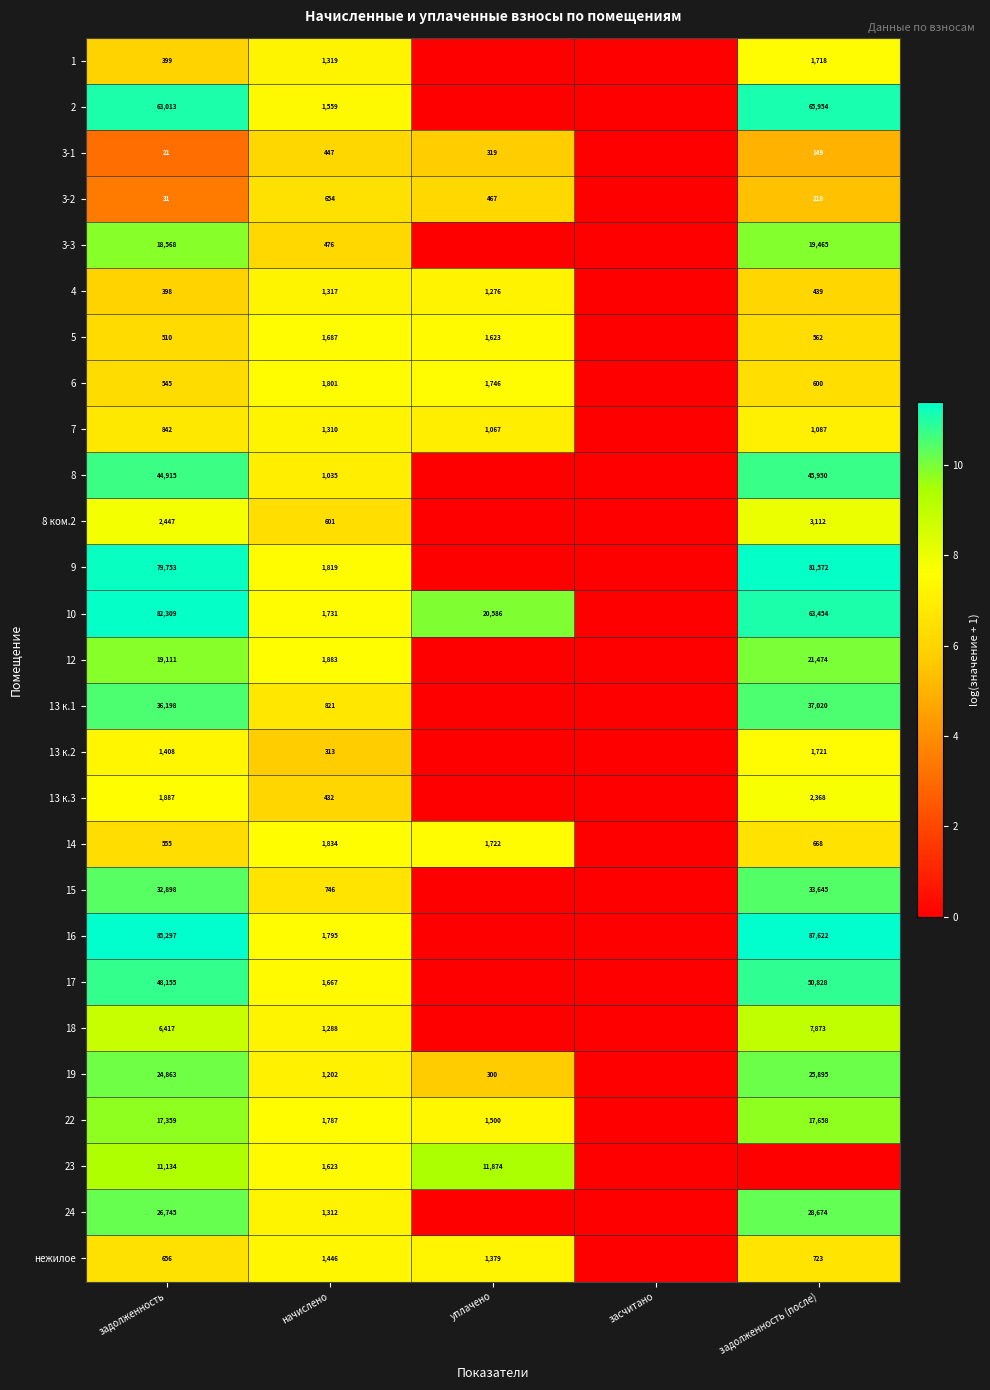

Rank the series at задолженность from lowest to highest value.

3-1, 3-2, 4, 1, 5, 6, 14, нежилое, 7, 13 к.2, 13 к.3, 8 ком.2, 18, 23, 22, 3-3, 12, 19, 24, 15, 13 к.1, 8, 17, 2, 9, 10, 16